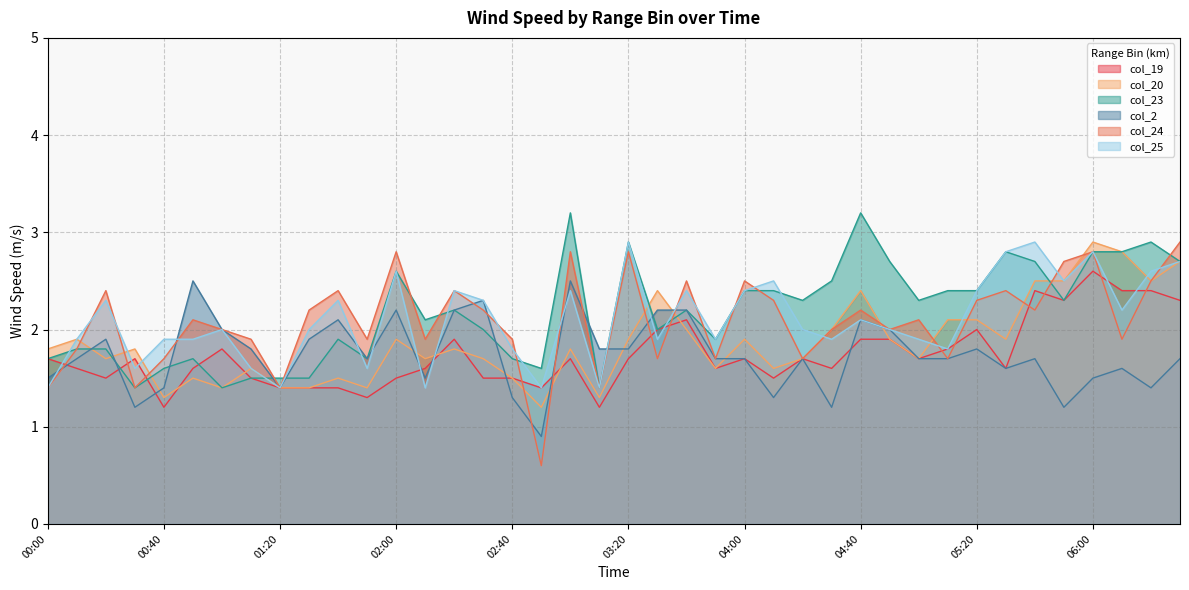

What is the difference between the second highest and second lowest values in the col_25 series?

1.5